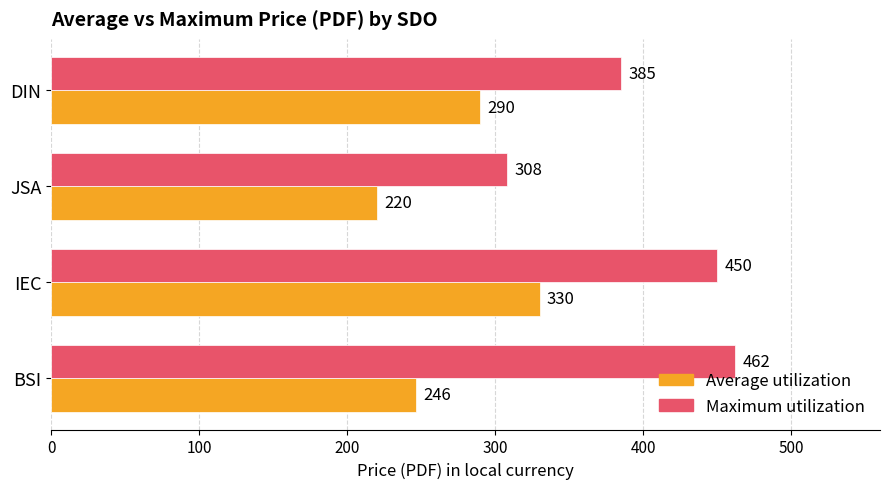

At how many categories does at least one series exceed 382?

3